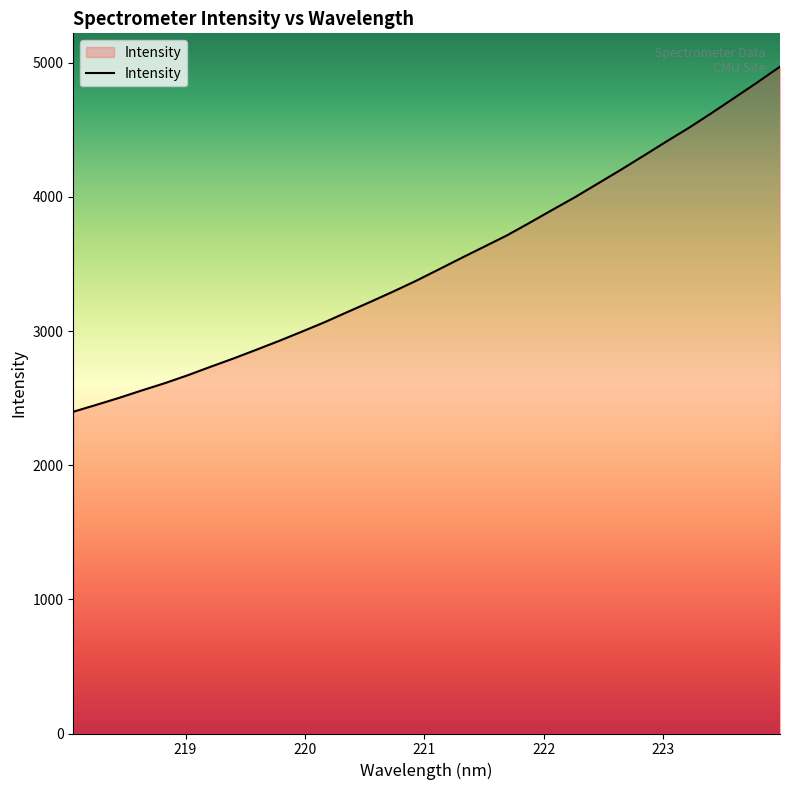

What is the difference between the maximum and minimum values?

2572.2